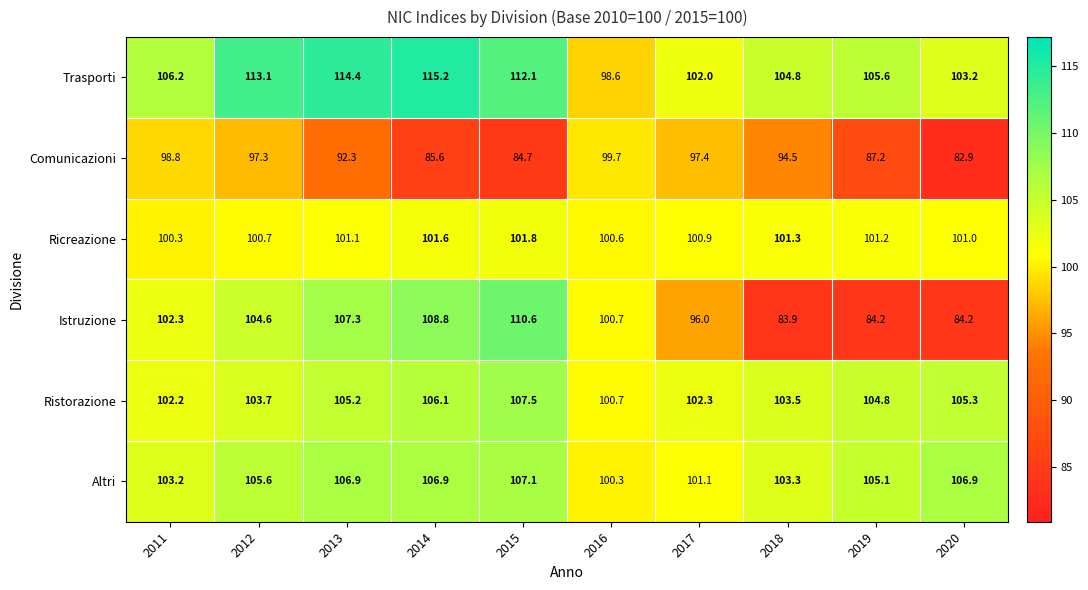

At how many categories does at least one series exceed 87?

10